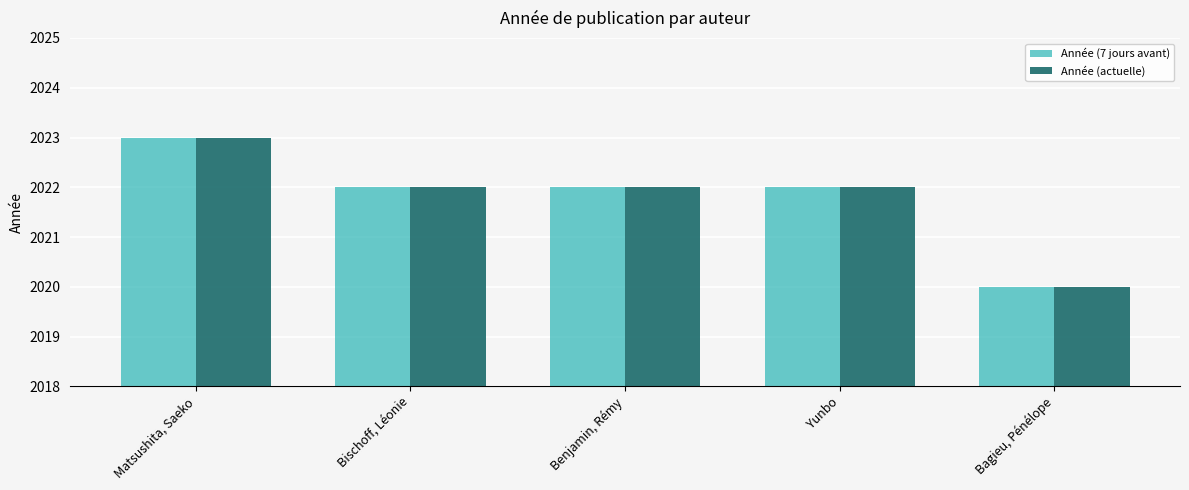

The value of Année (actuelle) at Bagieu, Pénélope is 2020. True or false?

True